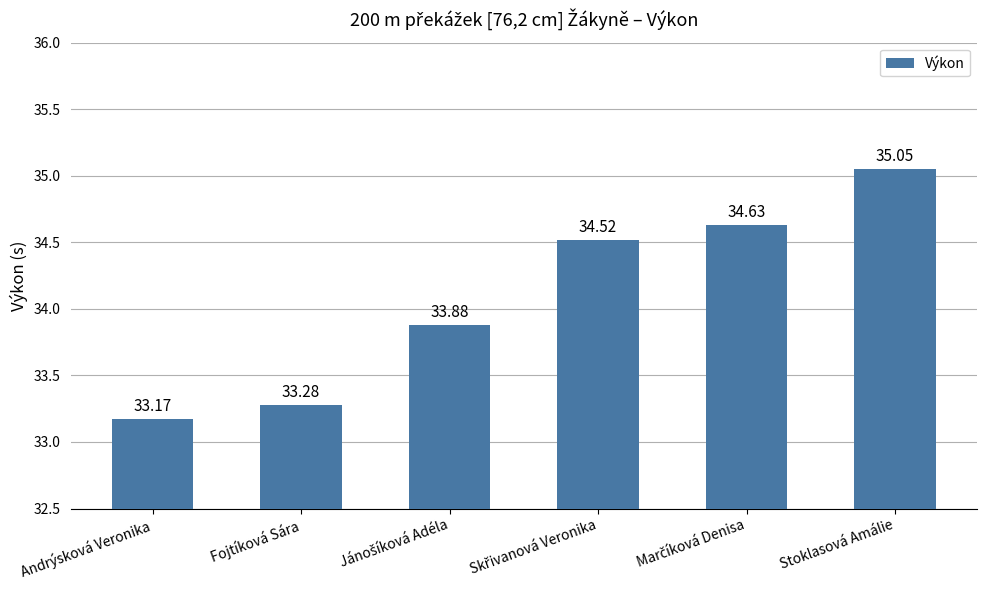

What is the difference between the values at Andrýsková Veronika and Stoklasová Amálie?

1.9